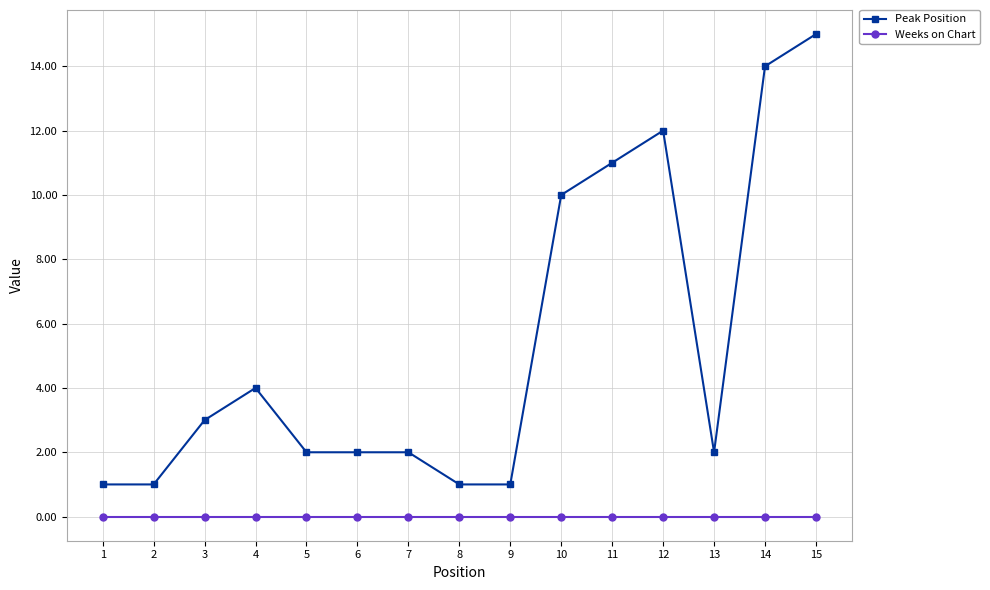

What is the difference between the highest and lowest values at 3?

3